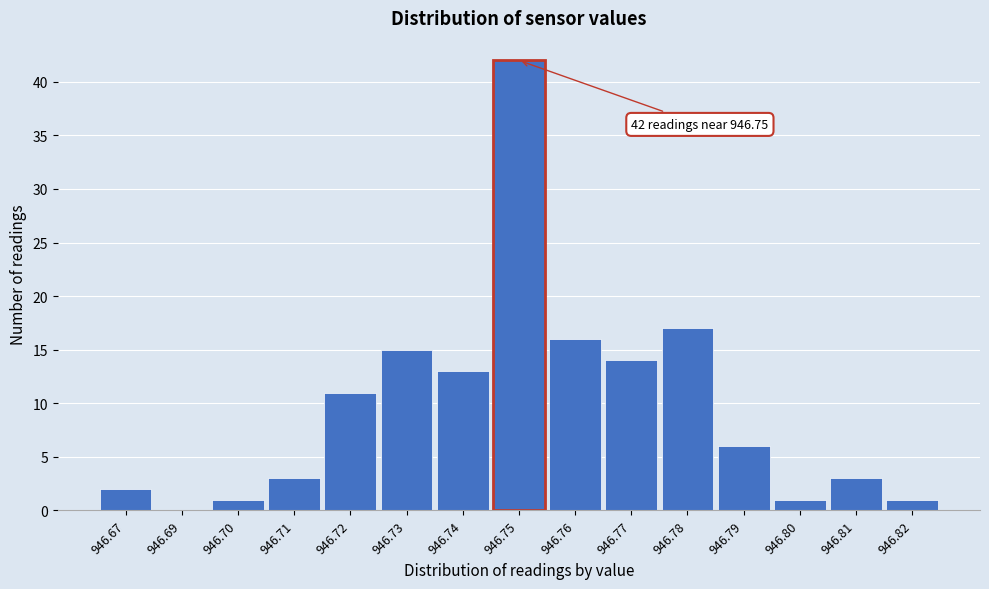

Reading left to right, list all the values displayed in this chart.

946.67=2	946.69=0	946.70=1	946.71=3	946.72=11	946.73=15	946.74=13	946.75=42	946.76=16	946.77=14	946.78=17	946.79=6	946.80=1	946.81=3	946.82=1